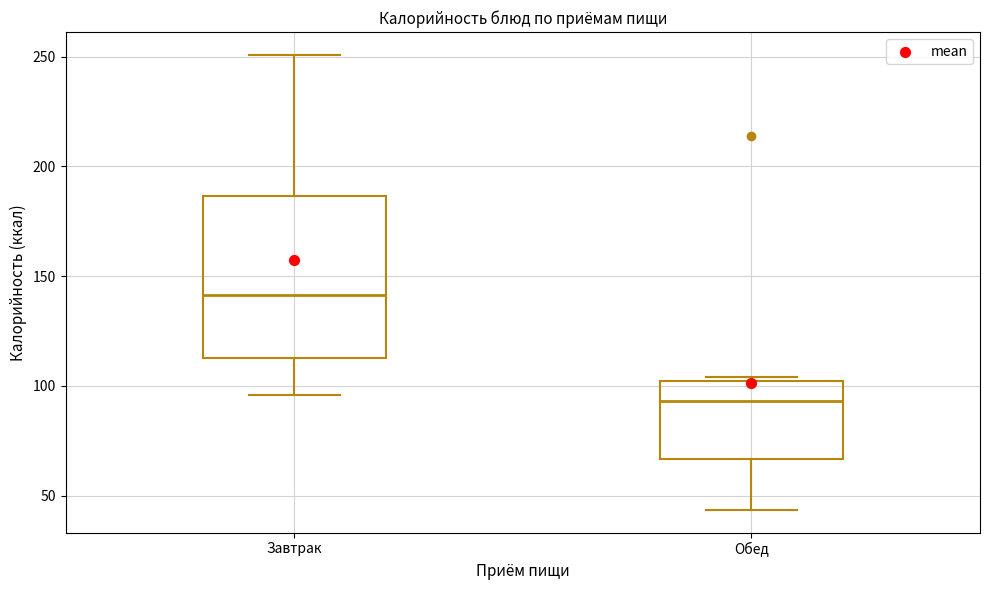

Comparing the boxes themselves (not the whiskers), which one is the tallest?

Завтрак